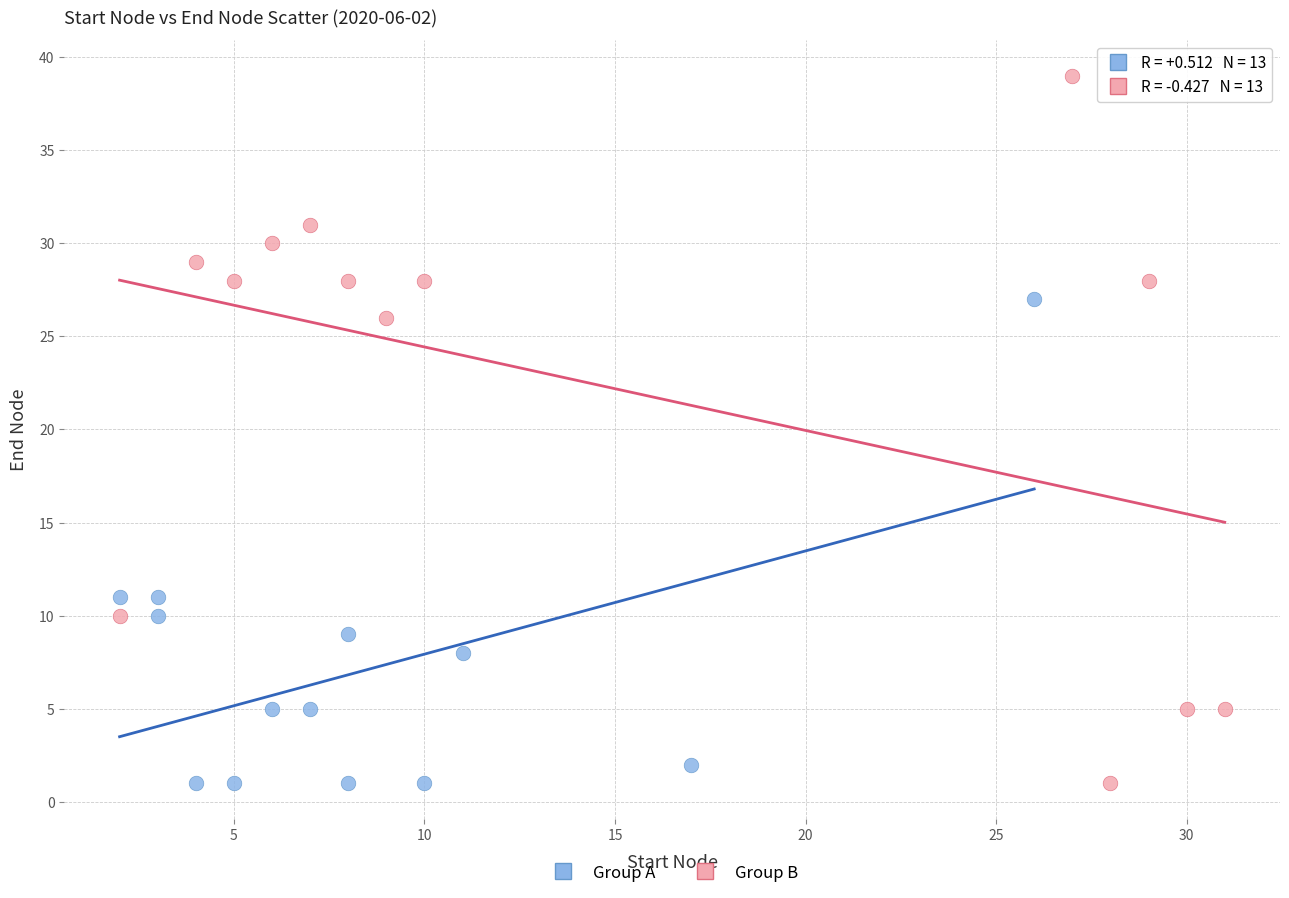

Which series contains the highest Y value?

Group B